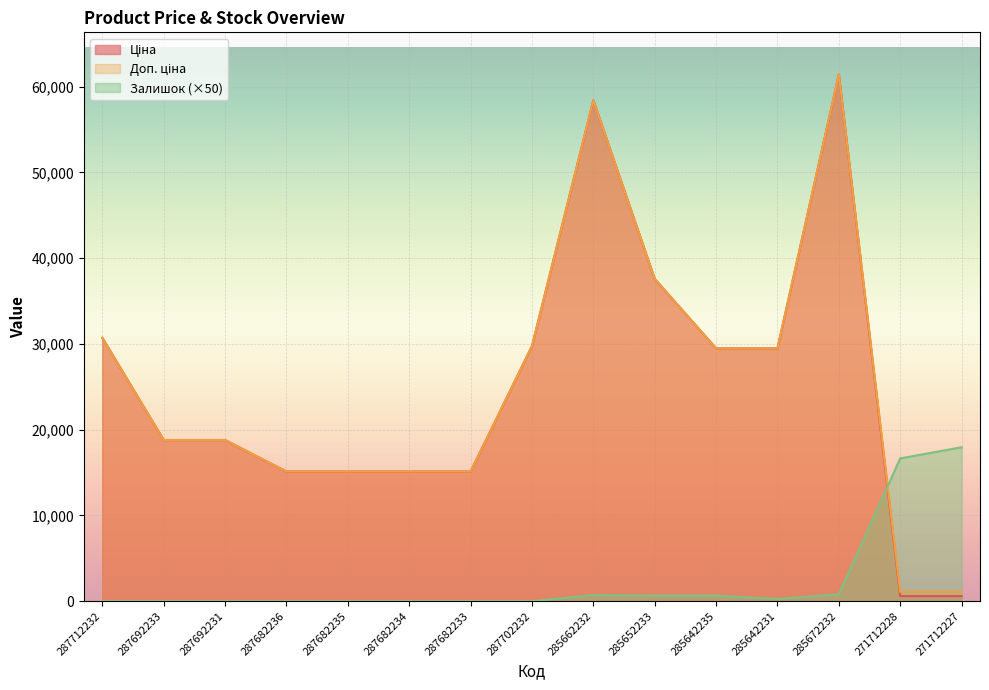

Between 285652233 and 285642231, which series saw the biggest shift?

Ціна